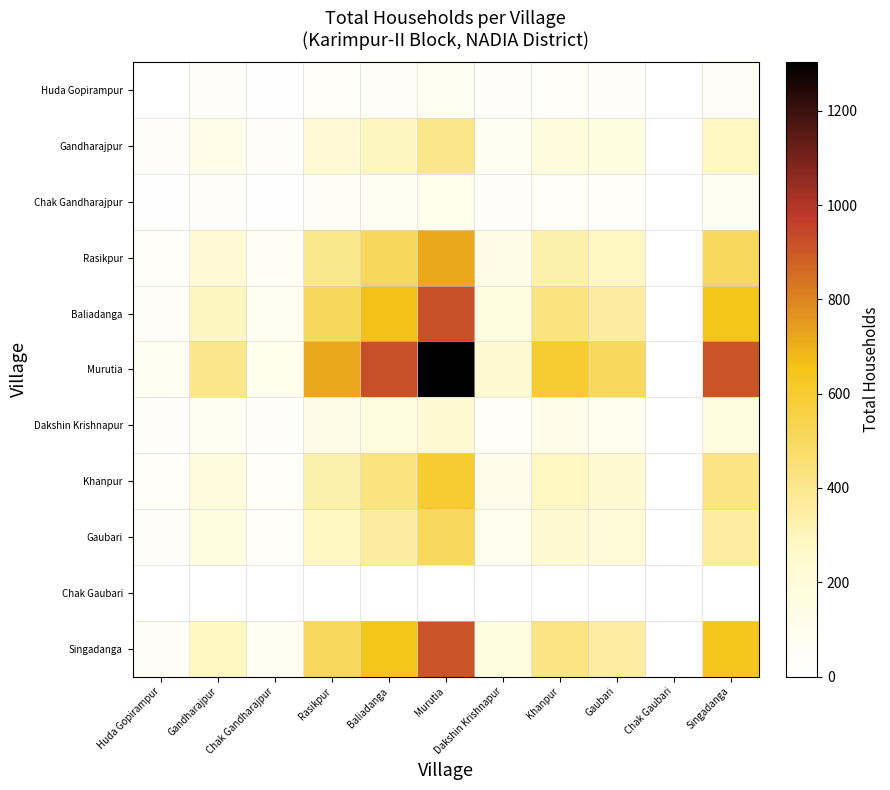

Which series has the largest total across all categories?

Murutia